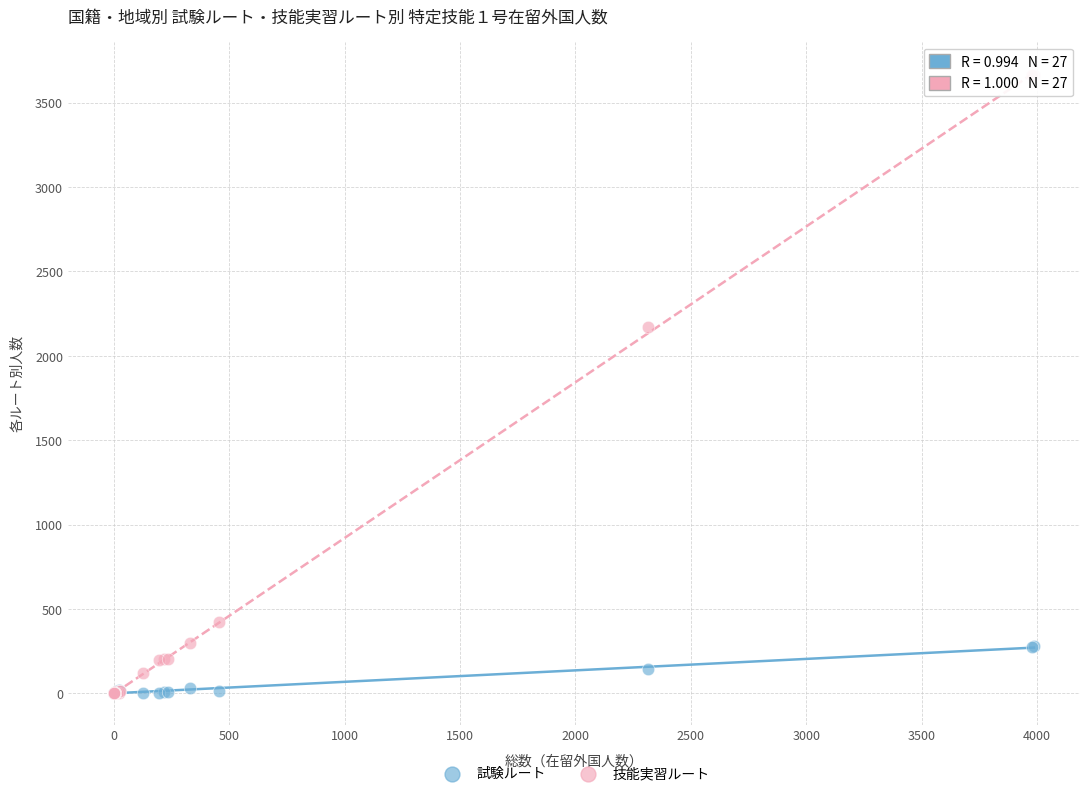

What are all the series names shown in the legend?

試験ルート, 技能実習ルート